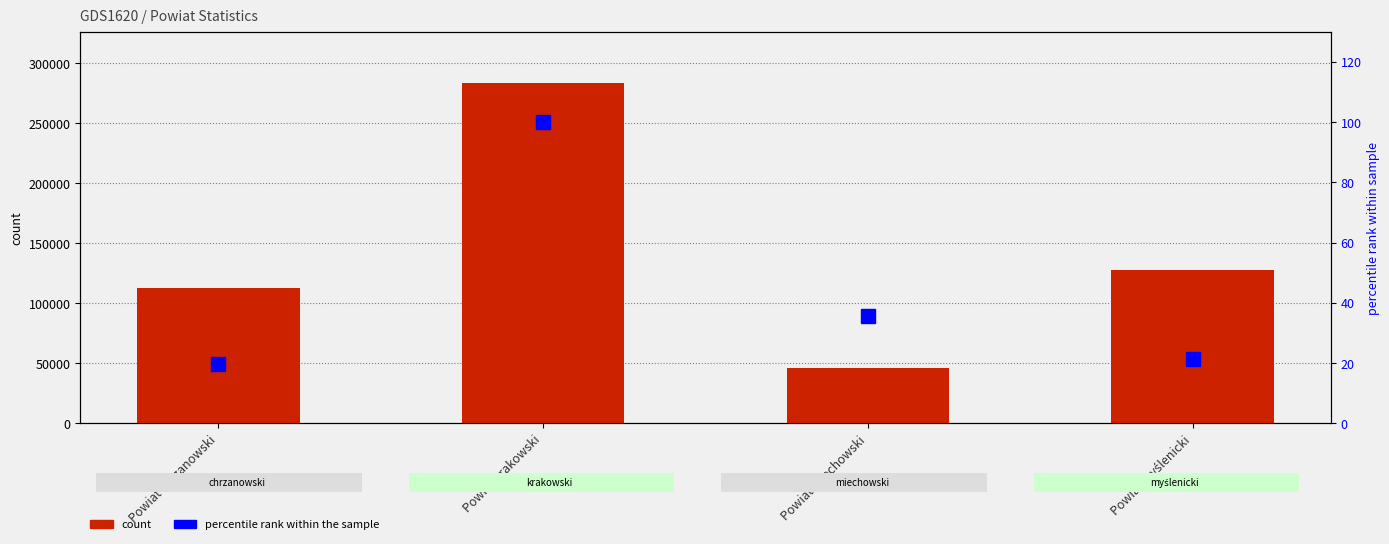

Reading left to right, extract all data points from this chart.

count: Powiat chrzanowski=112628.0	Powiat krakowski=283859.0	Powiat miechowski=46350.0	Powiat myślenicki=127695.0
percentile rank within the sample: Powiat chrzanowski=19.7	Powiat krakowski=100.0	Powiat miechowski=35.5	Powiat myślenicki=21.3